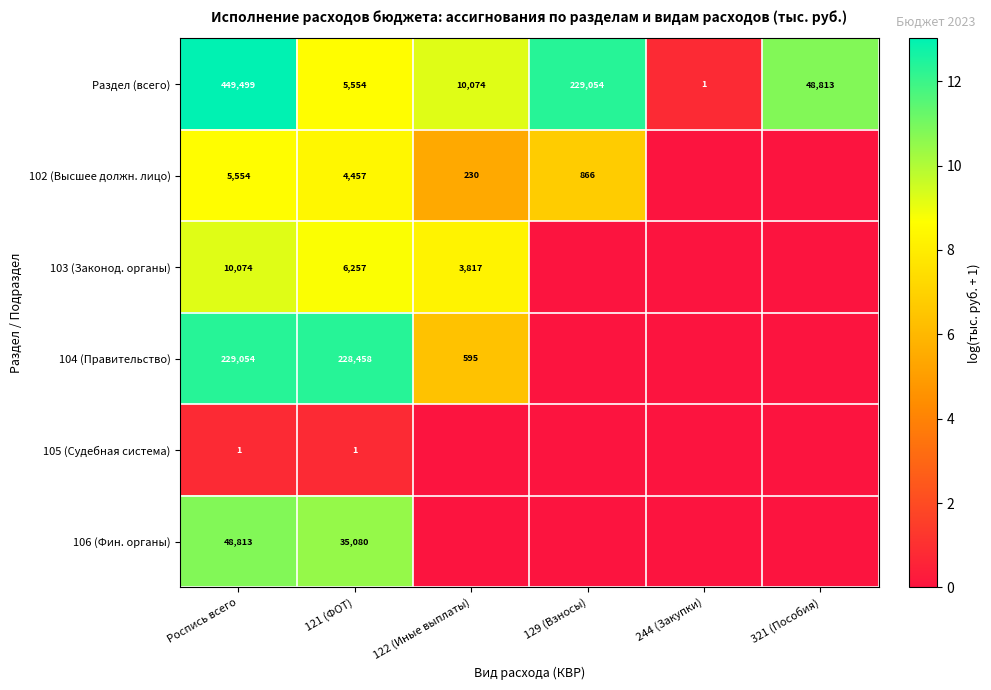

Which category has the highest value in the Раздел (всего) series?

Роспись всего